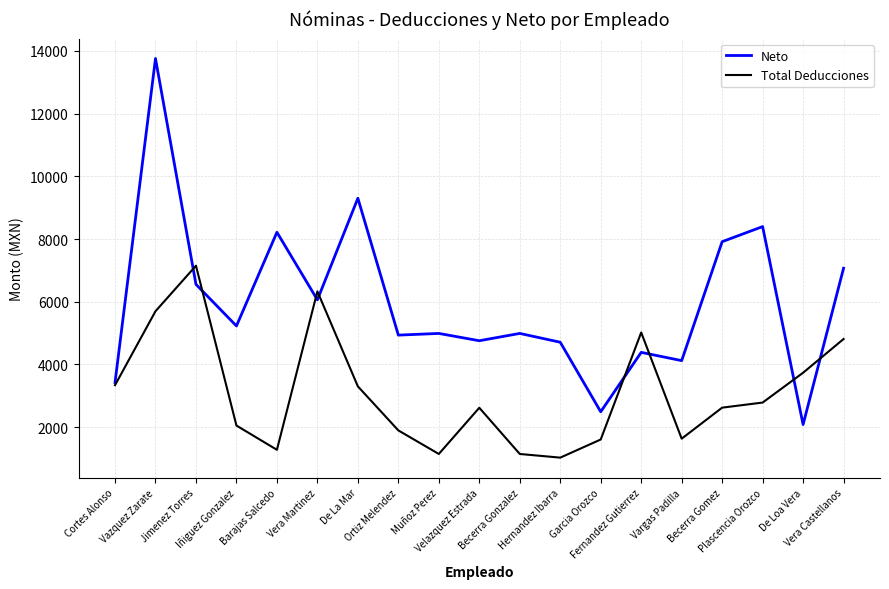

Which series has the widest spread of values?

Neto